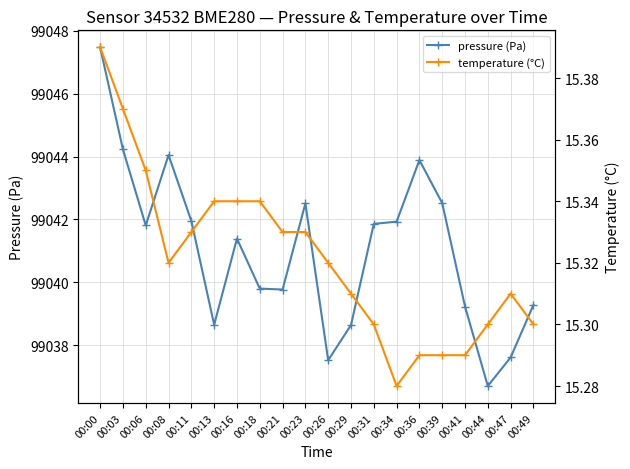

What is the total value across all series at 00:44?

99052.0